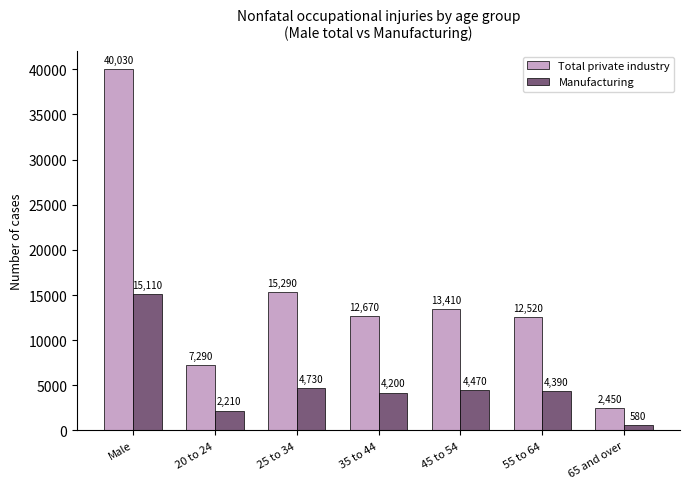

Which series changed the most between 25 to 34 and 55 to 64?

Total private industry